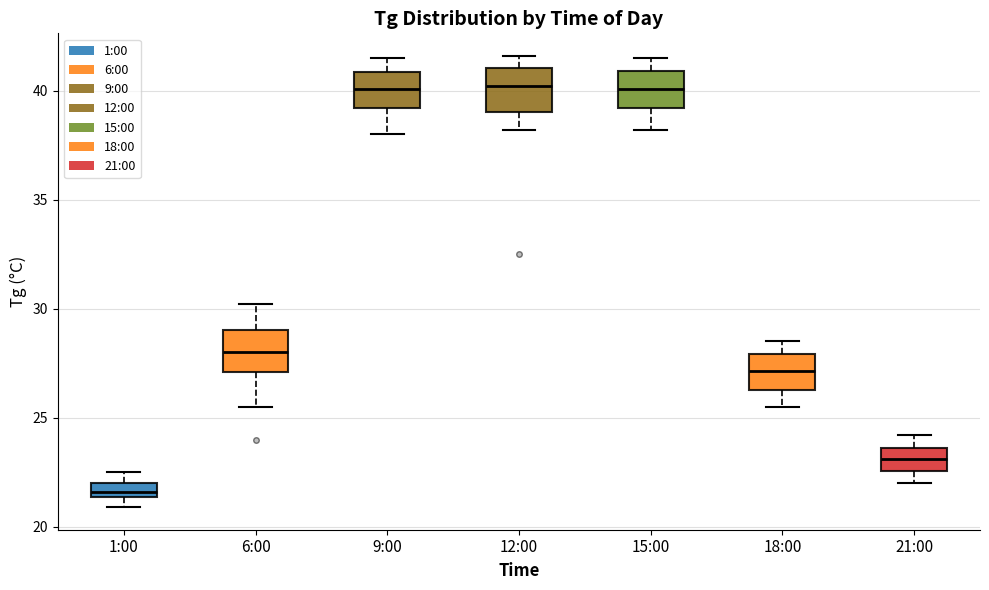

Where is the lower edge of the box for 1:00 on the y-axis? The values are not printed on the chart, so give them approximately, as read against the axis.

21.5